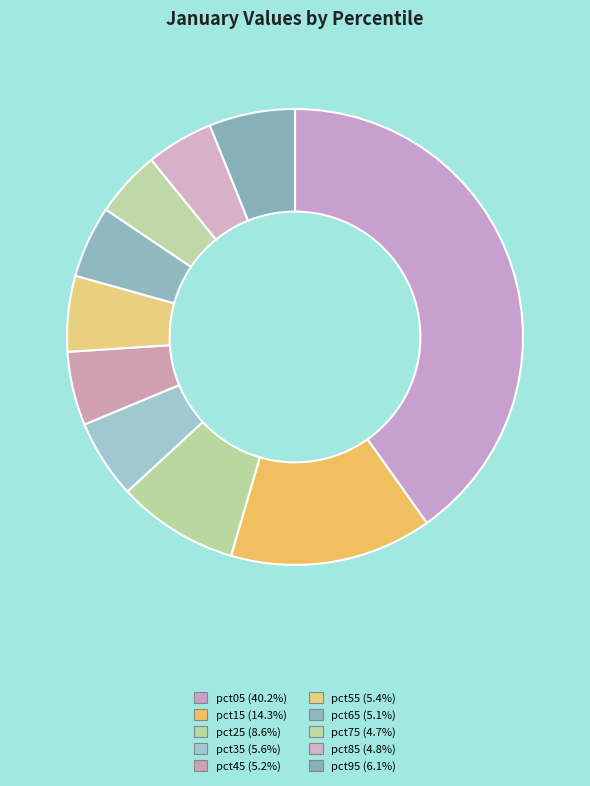

Which category has the biggest portion of the pie?

pct05